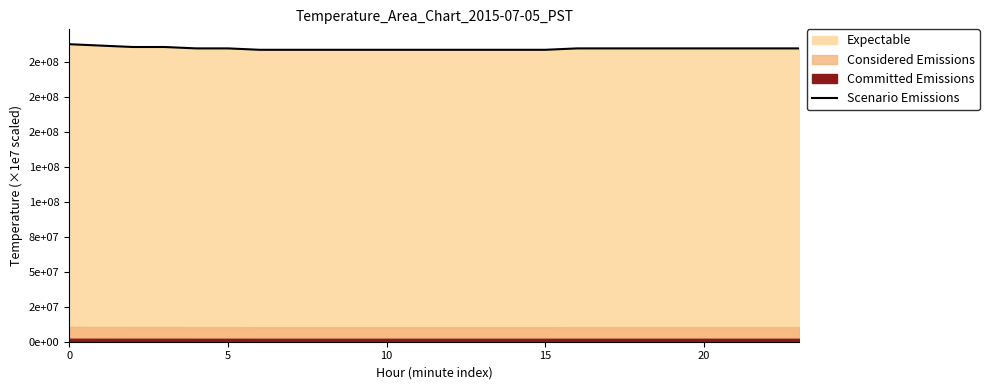

What is the value of the 14th point from the left?

209000000